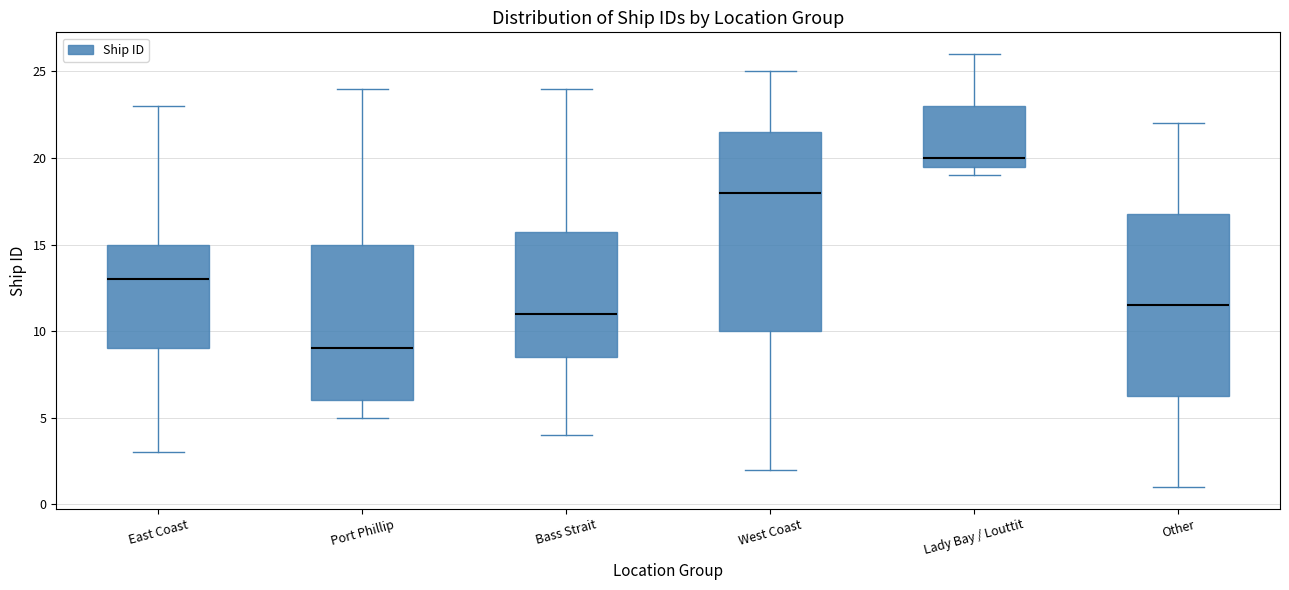

Which box is the tallest, from its lower edge to its upper edge?

West Coast